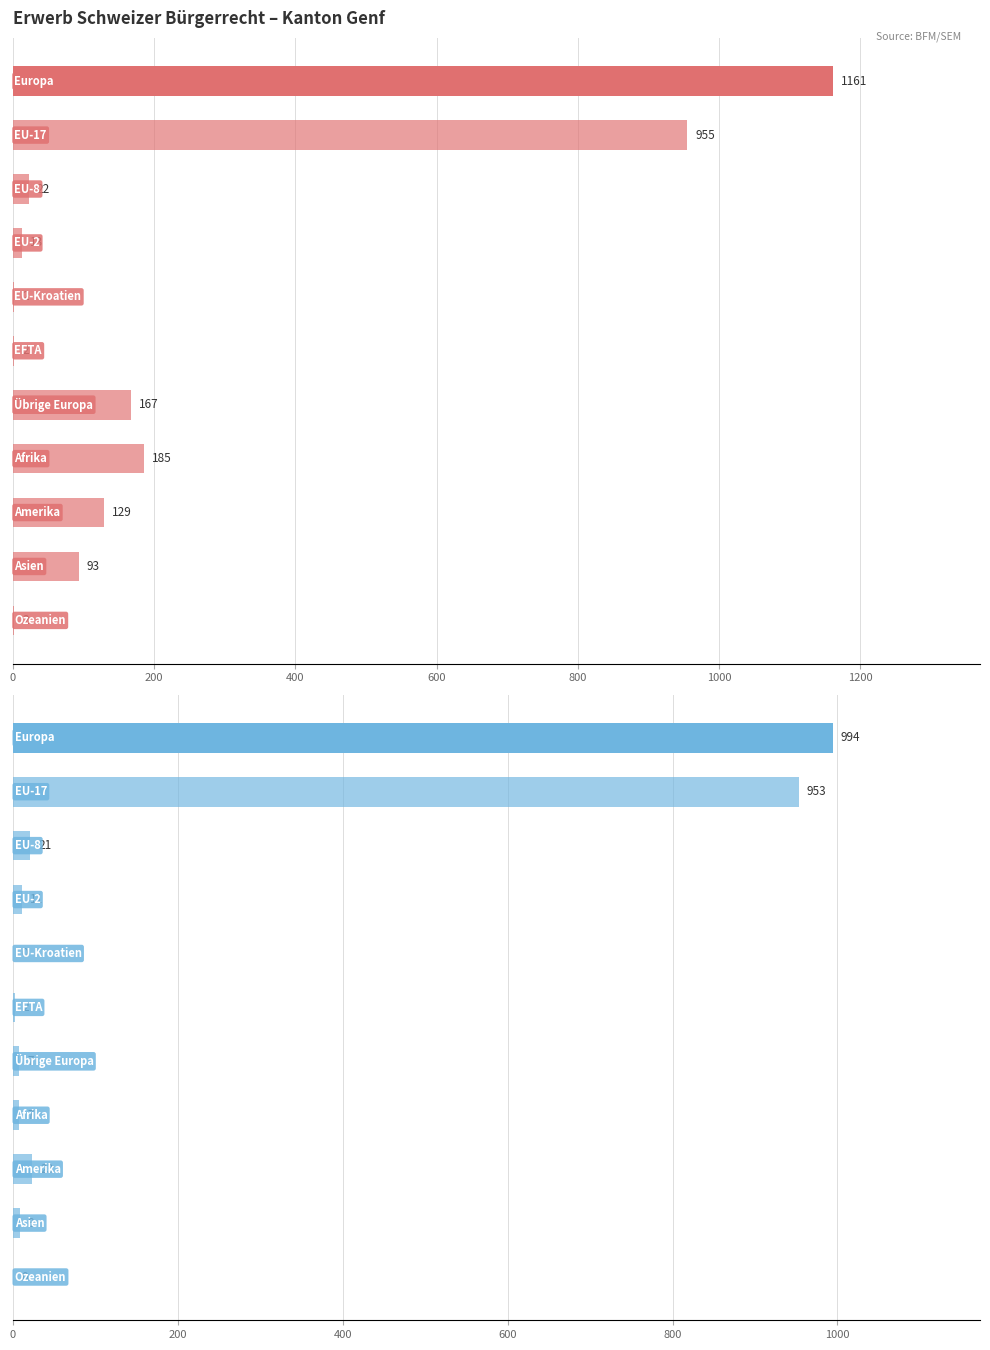

Which series has the widest spread of values?

Total Erwerb Schweizer Bürgerrecht